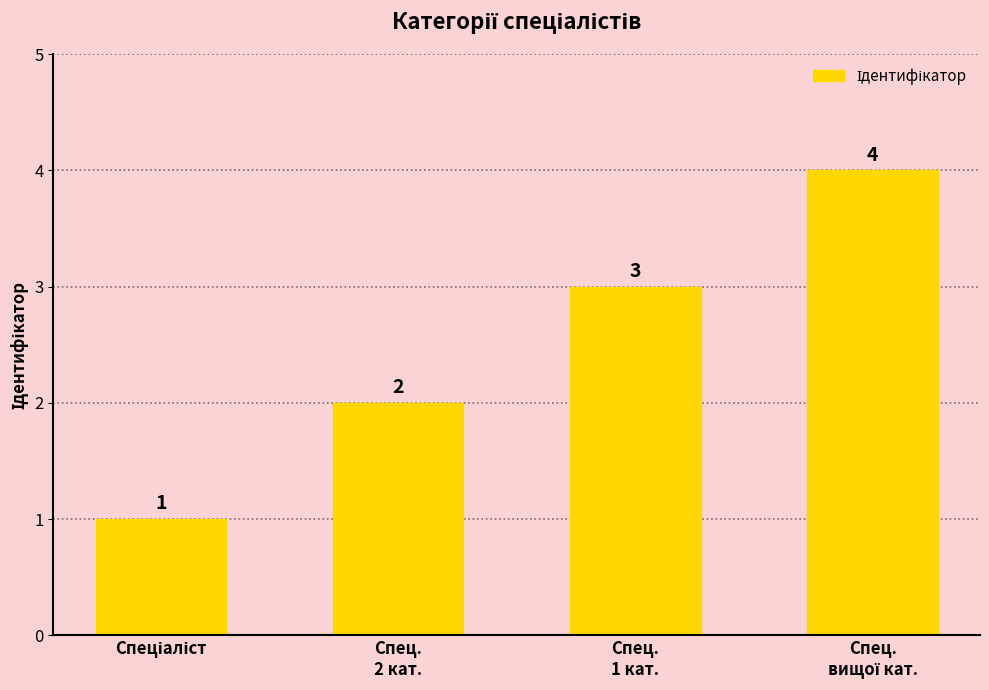

What is the difference between the maximum and minimum values?

3